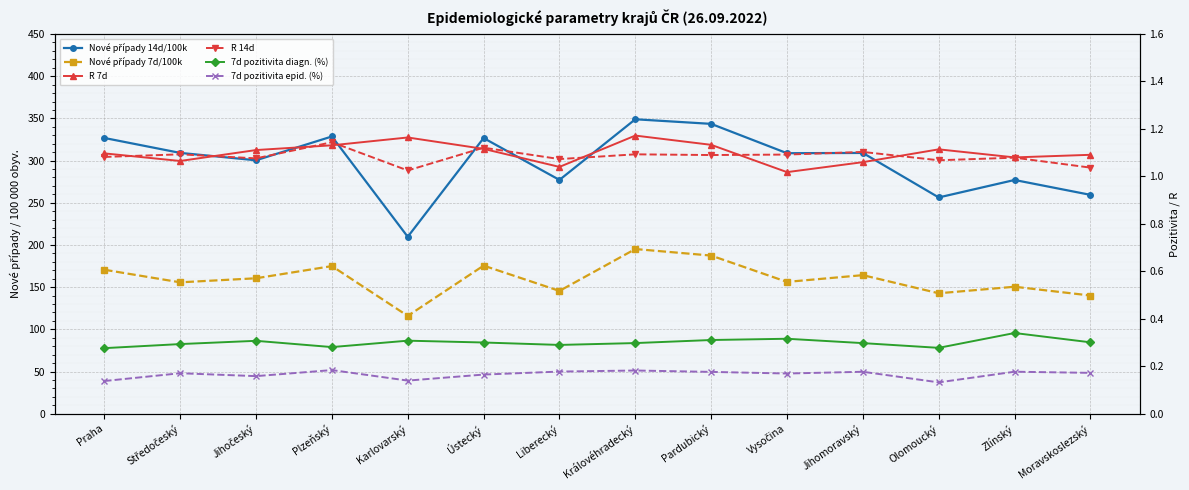

What is the total value across all series at Středočeský?

467.4